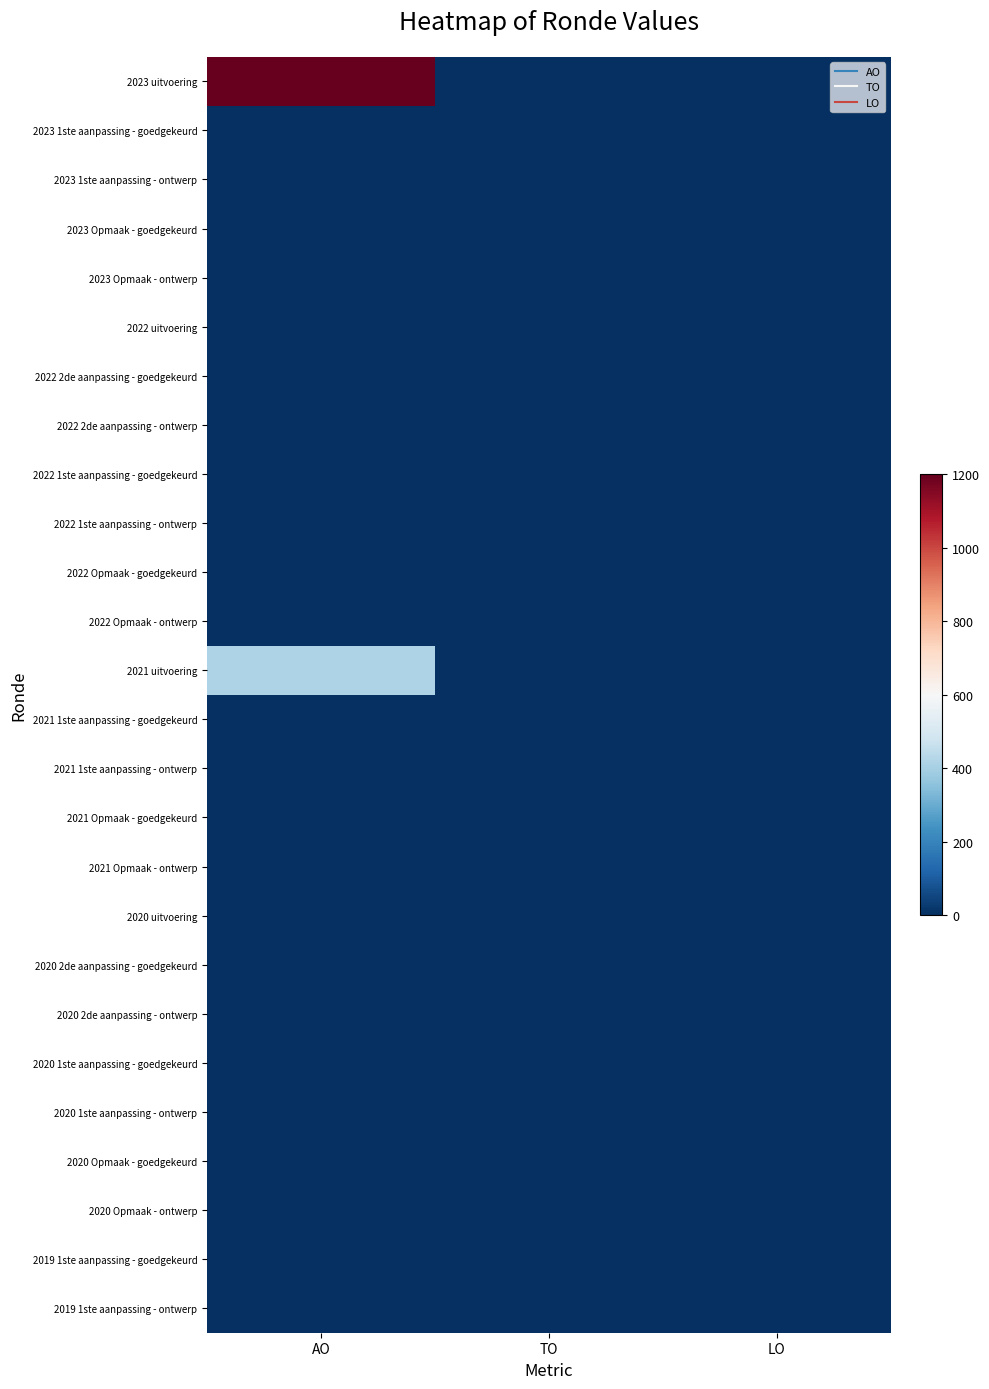

Which series has the largest total across all categories?

2023 uitvoering